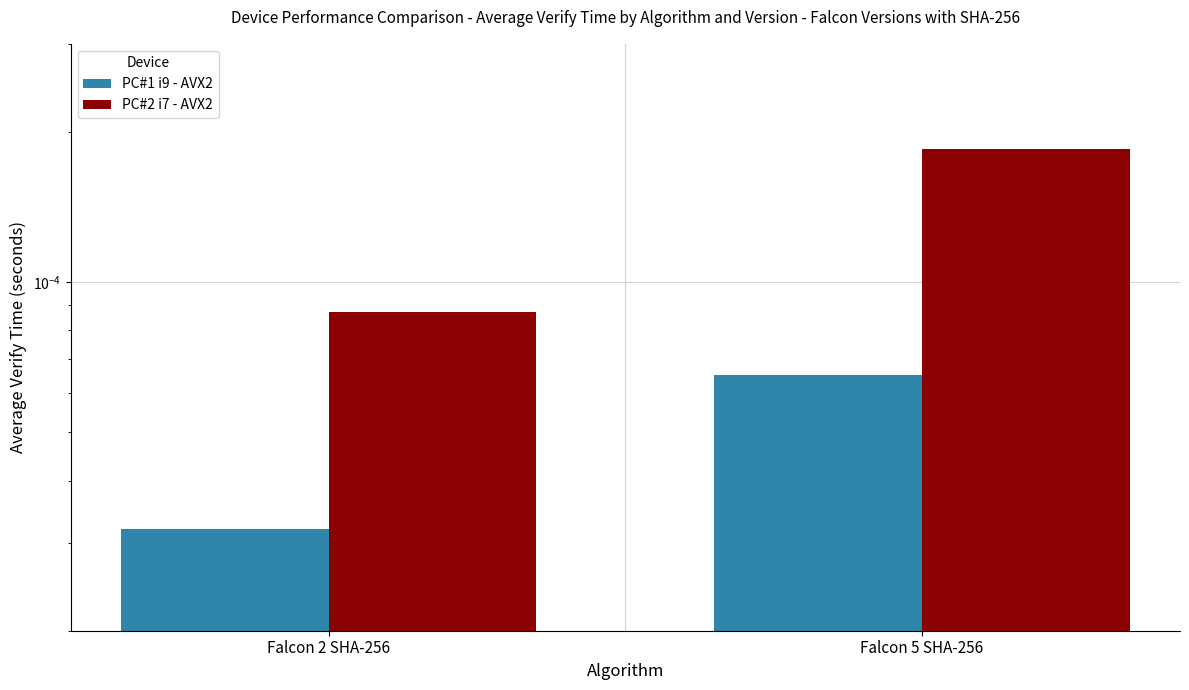

At which label is PC#2 i7 - AVX2 closest to 0?

Falcon 2 SHA-256